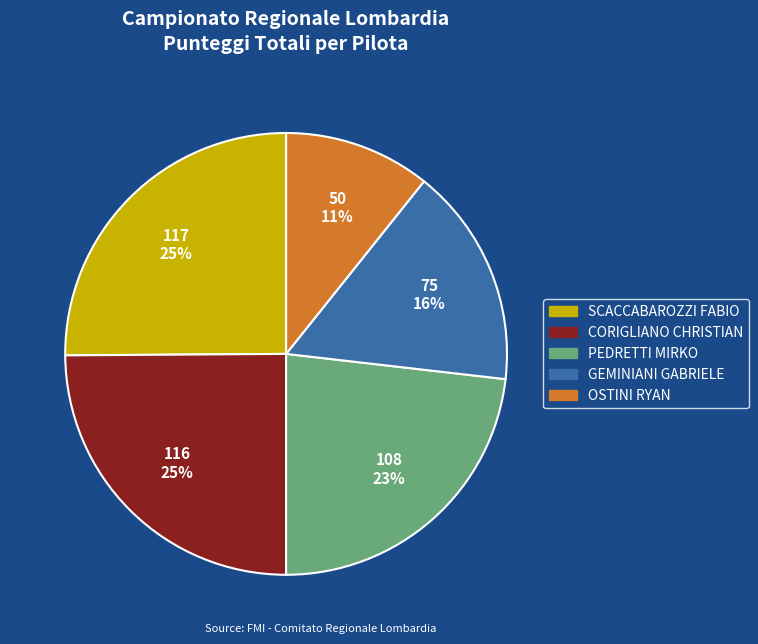

Do GEMINIANI GABRIELE and PEDRETTI MIRKO together represent more than half of the pie?

No